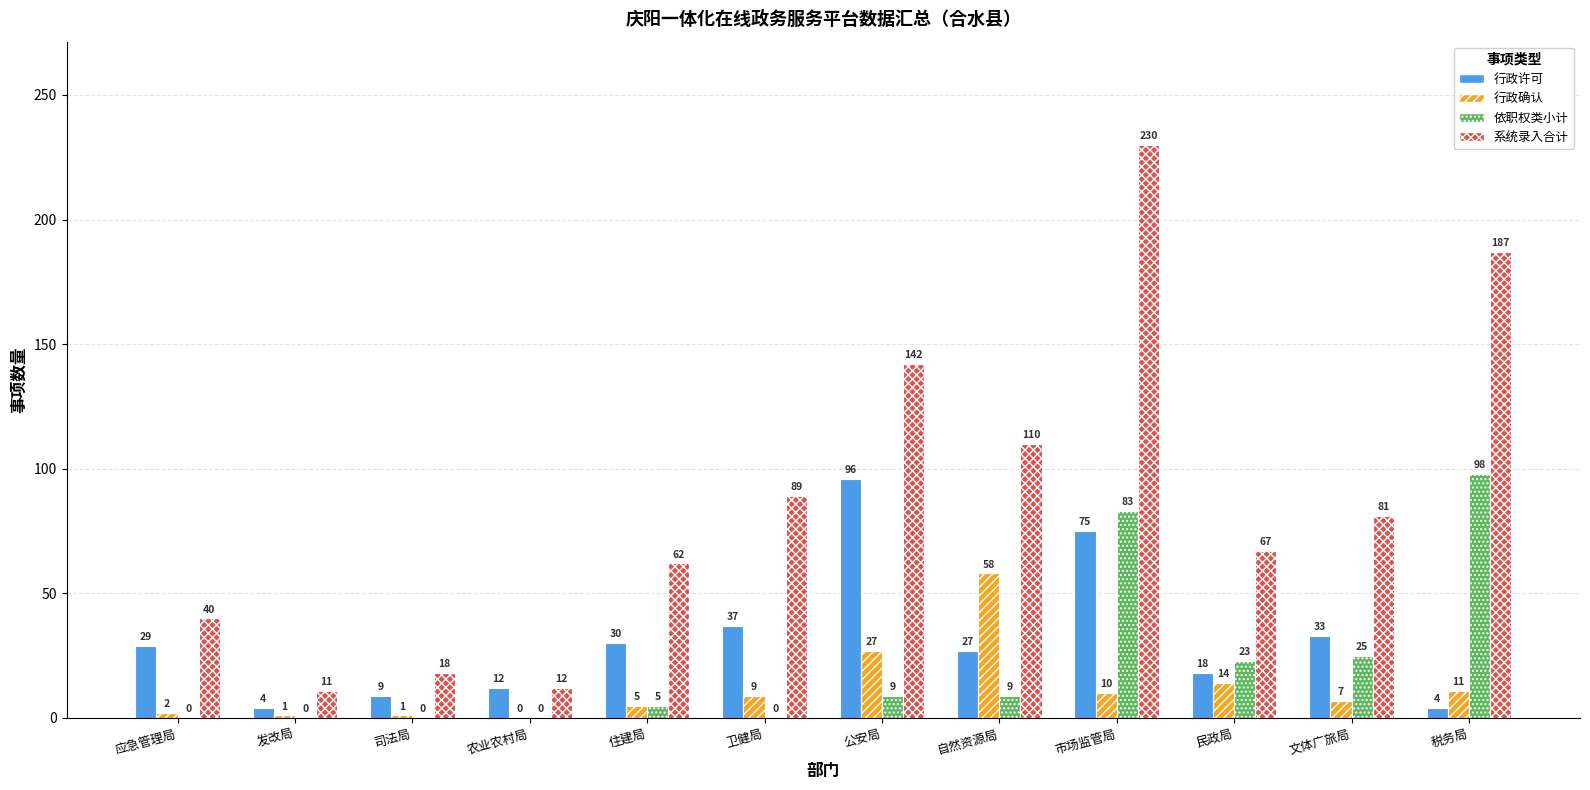

What is the sum of the 依职权类小计 values at 卫健局 and 市场监管局?

83